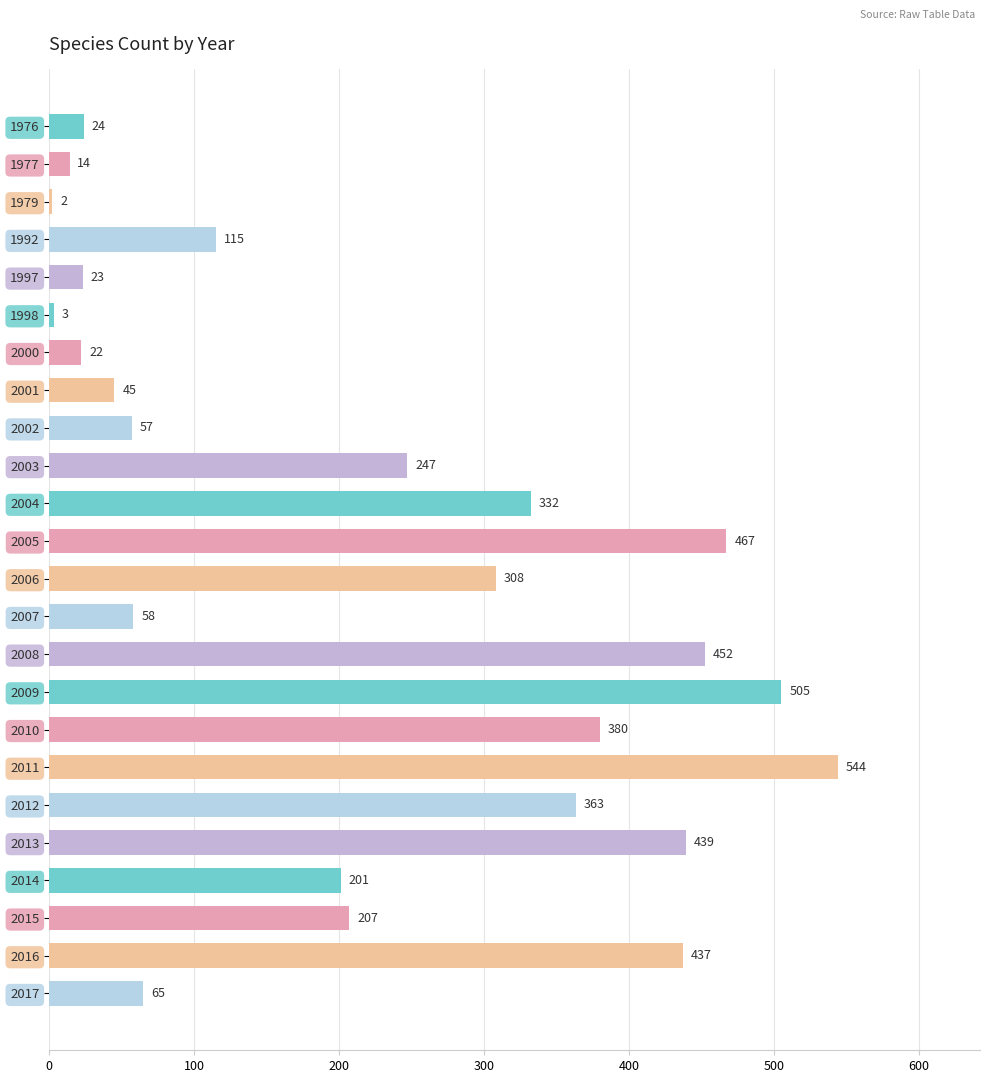

What is the change in value from 2008 to 2011?

+92